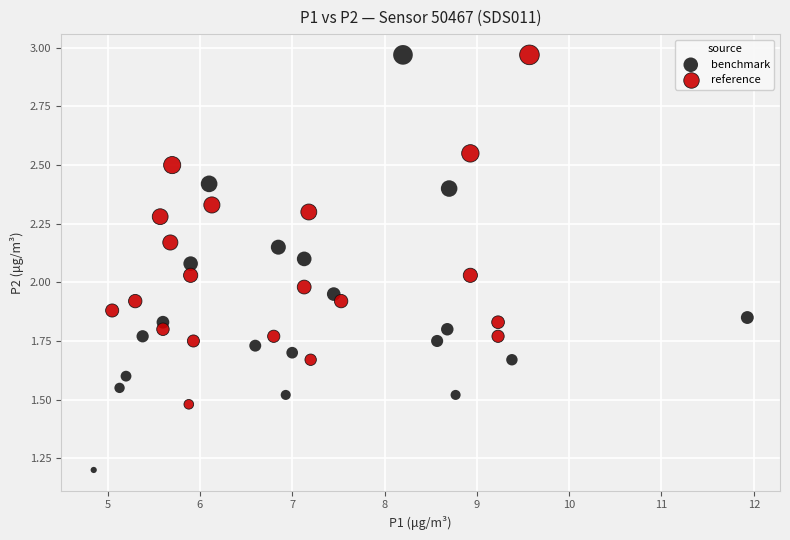

Which series has the largest Y range (max minus min)?

benchmark